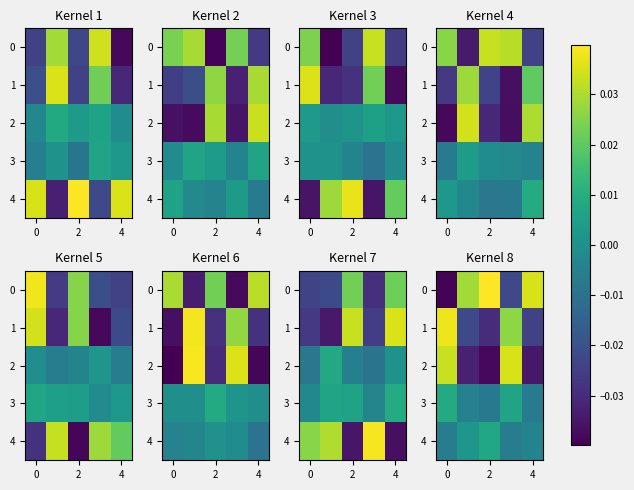

Count the 3 values in the range 0 to 1.

2